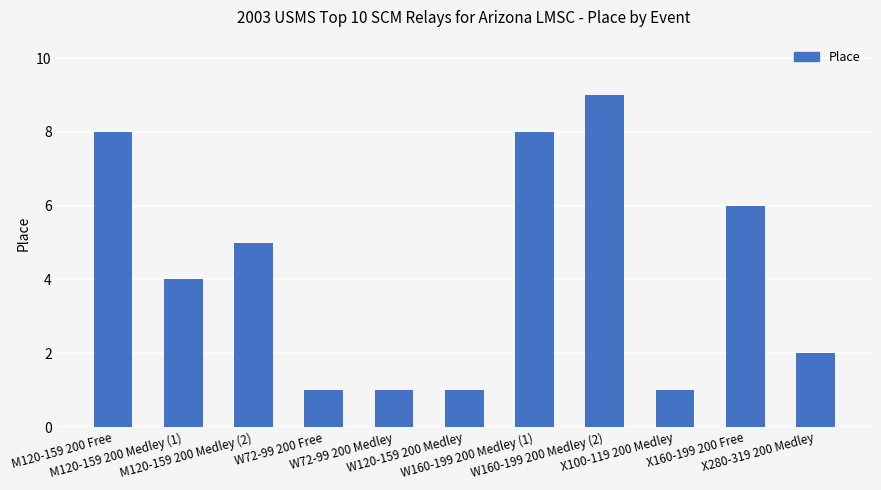

What is the sum of all values?

46